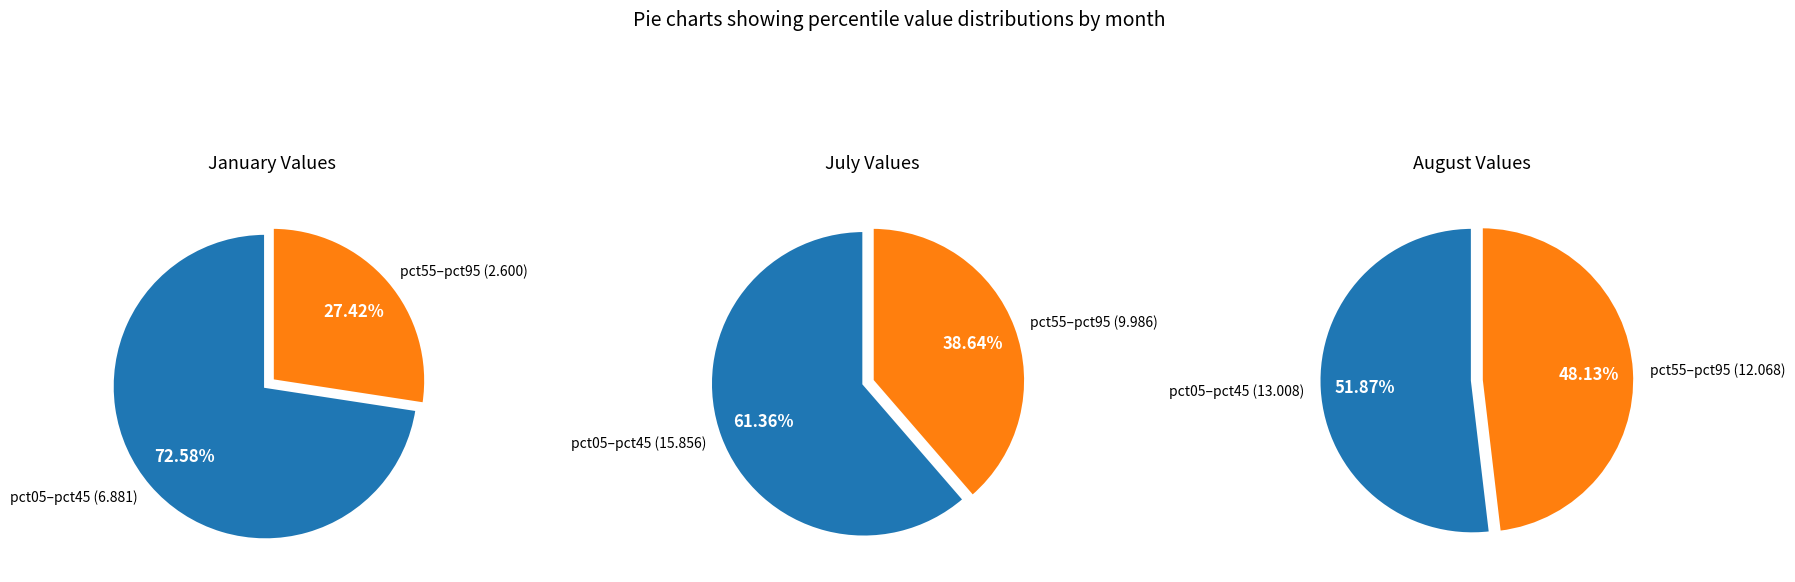

What percentage do 5 and 3 together represent?

18.4%